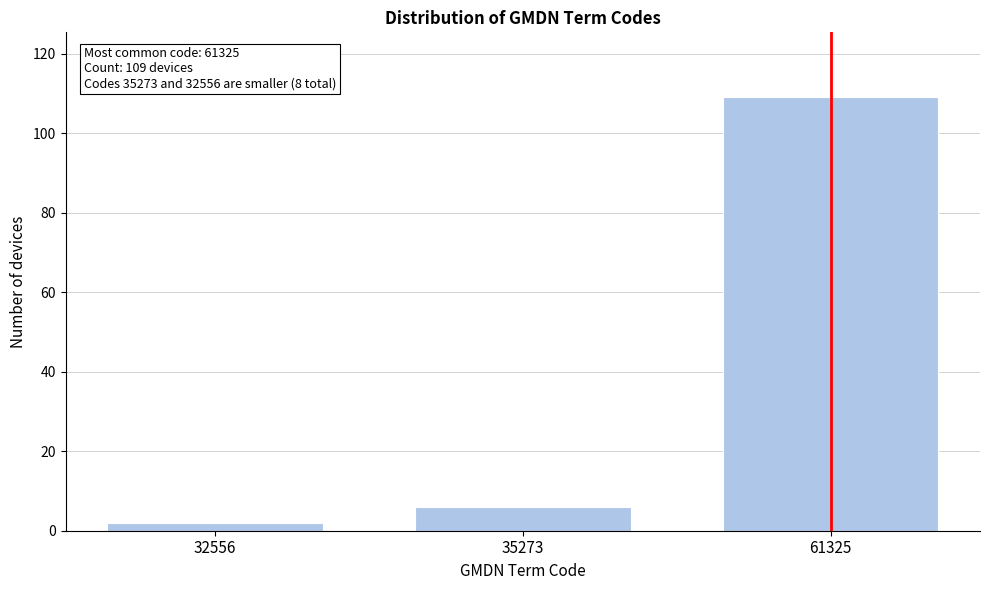

Reading right to left, transcribe all the data shown in this chart.

61325=109	35273=6	32556=2